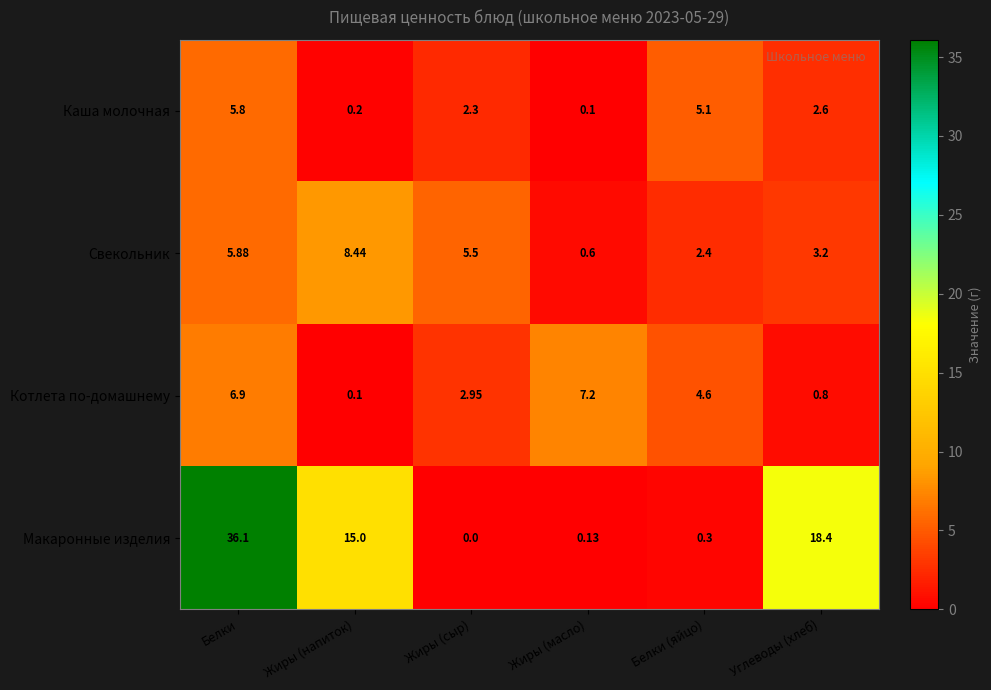

At which label is Каша молочная closest to 2?

Жиры (сыр)